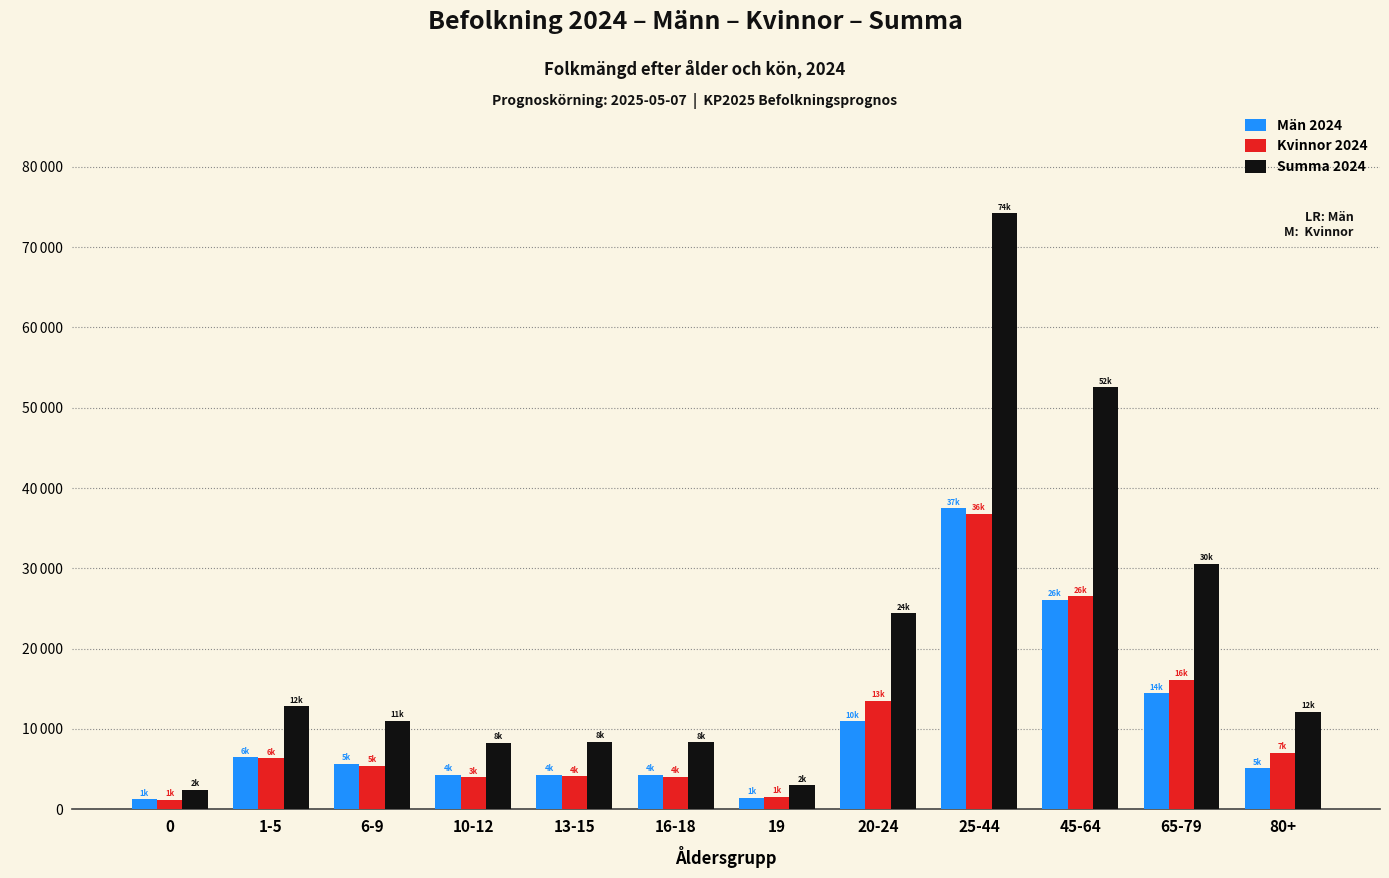

What are all the series names shown in the legend?

Män 2024, Kvinnor 2024, Summa 2024